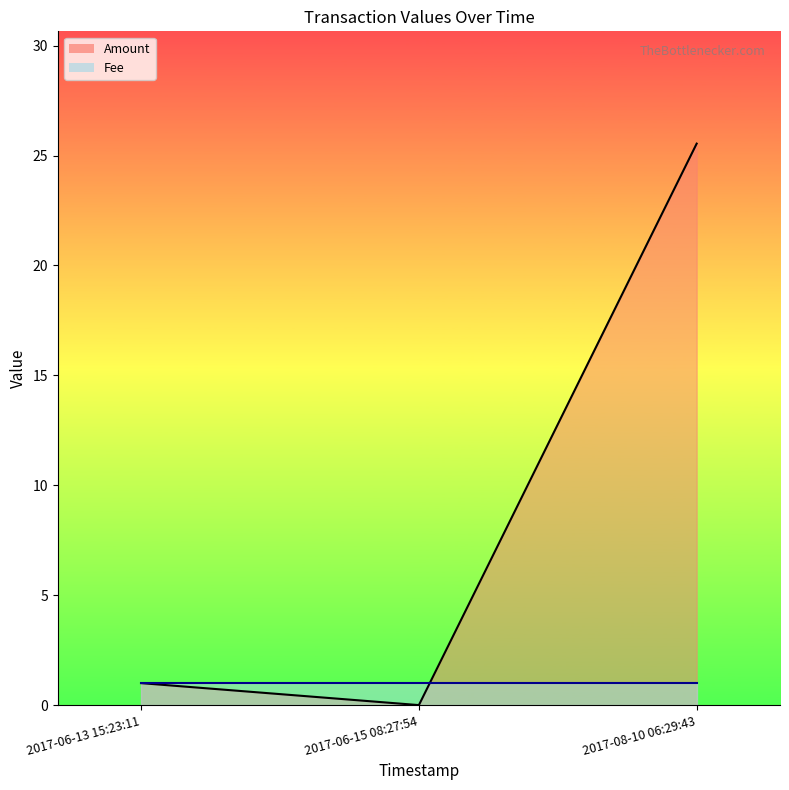

What are all the series names shown in the legend?

Amount, Fee